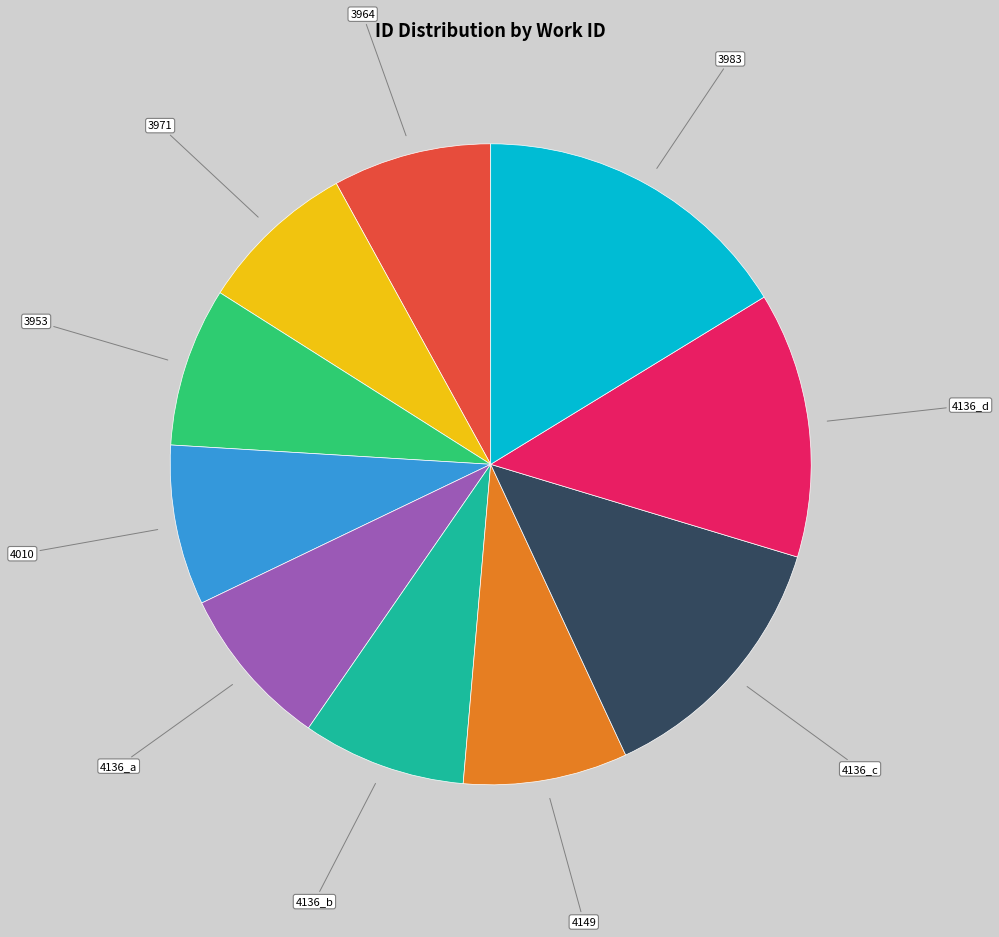

Is there a majority slice in this chart?

No